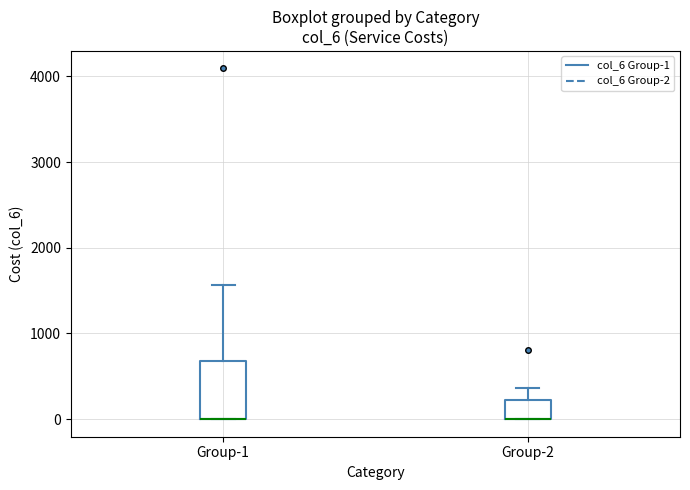

Reading left to right, read every box against the y-axis: the position of its median line, the range the box covers, and the ends of its whiskers. The values are not printed on the chart, so give them approximately, as read against the axis.

Group-1: median 0 (drawn on the box's lower edge), box 0 to 700, whiskers 0 to 1600
Group-2: median 0 (drawn on the box's lower edge), box 0 to 200, whiskers 0 to 400